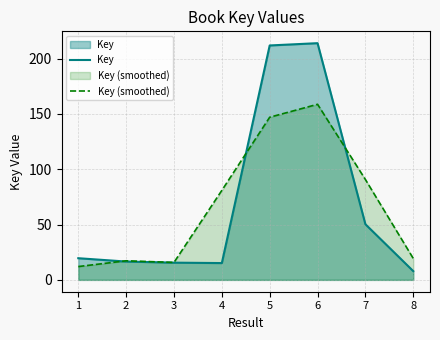

Reading left to right, extract all data points from this chart.

Key: 1=19.6	2=16.6	3=15.6	4=15.2	5=211.9	6=214.0	7=50.3	8=7.9
Key (smoothed): 1=12.1	2=17.2	3=15.8	4=80.9	5=147.0	6=158.7	7=90.7	8=19.4